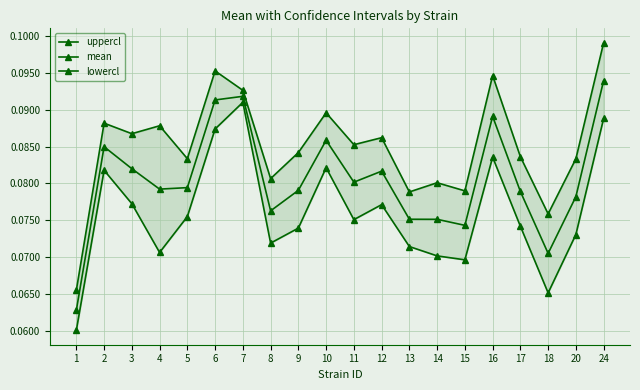

At which label is lowercl closest to 0?

1